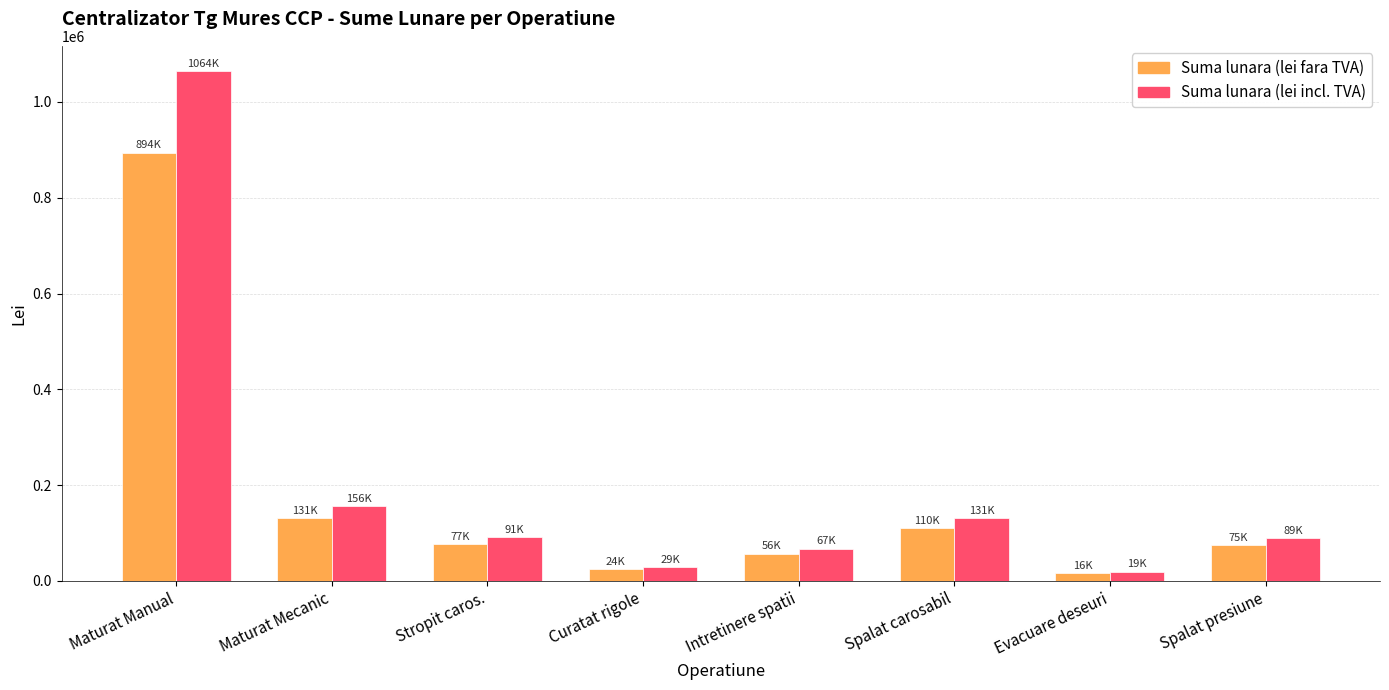

What is the highest value of the Suma lunara (lei fara TVA) series?

894140.0